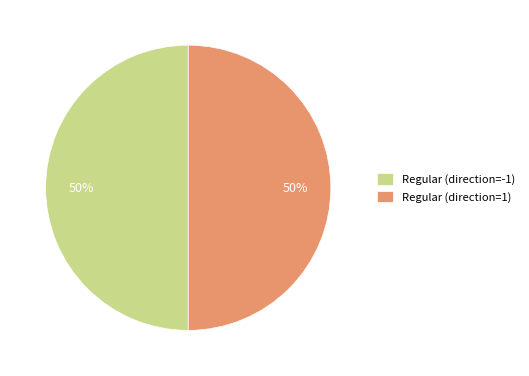

Is the sum of Regular (direction=-1) and Regular (direction=1) greater than half?

Yes